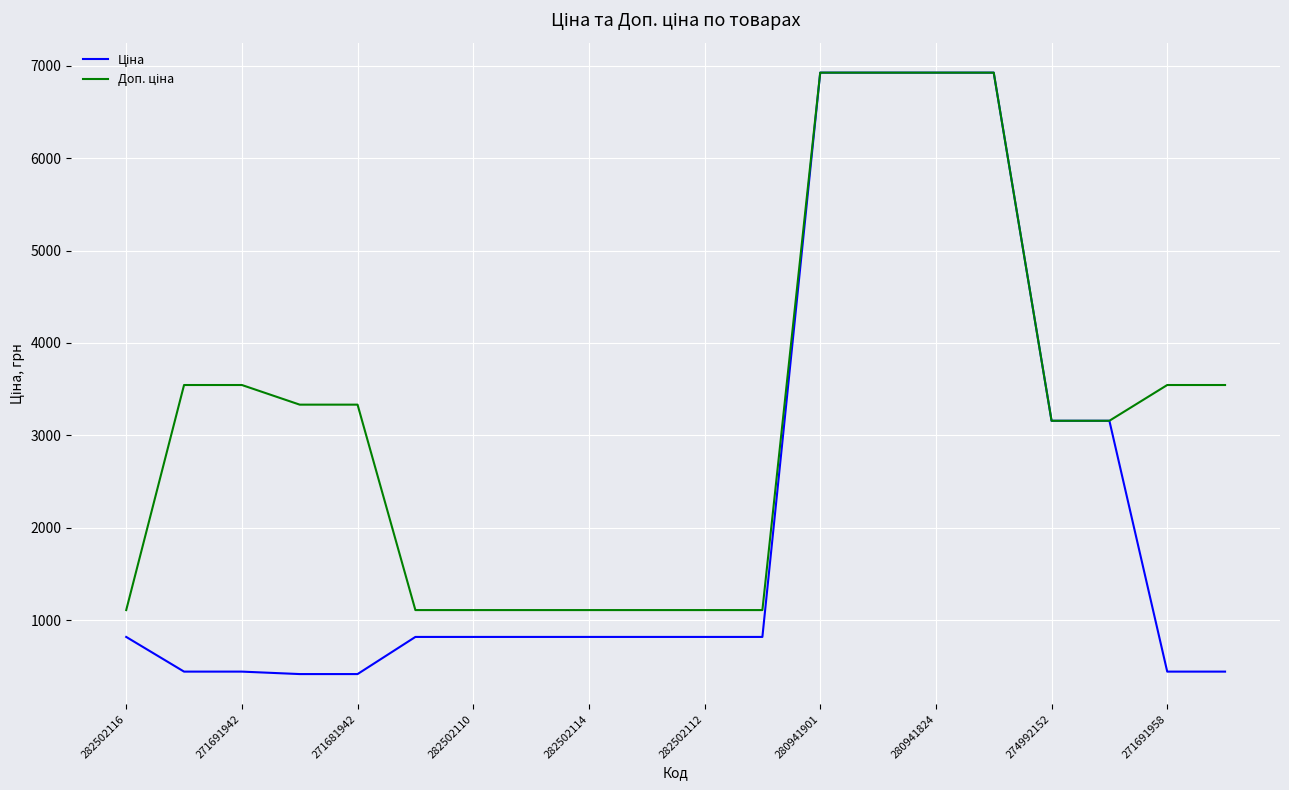

What is the minimum value shown in the chart?

416.6